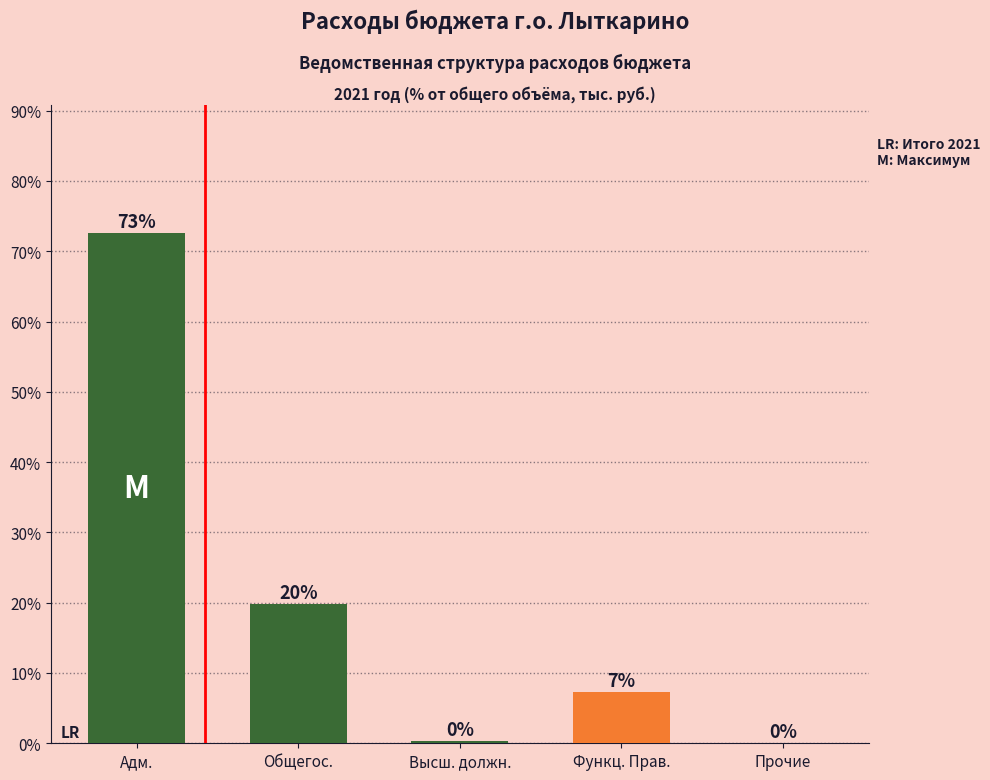

What is the difference between the maximum and minimum values?

72.6